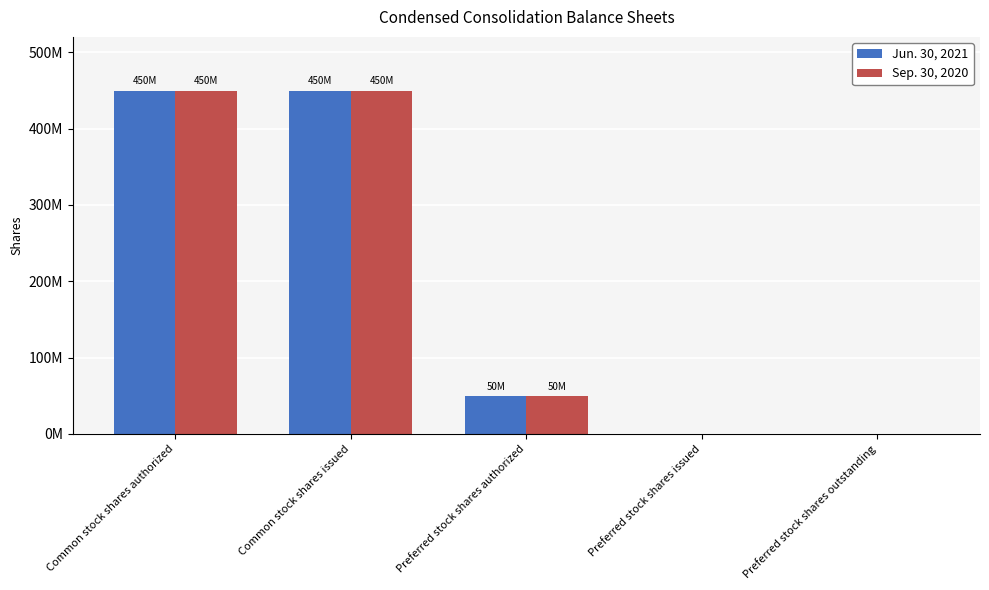

Does the chart contain stacked bars?

No